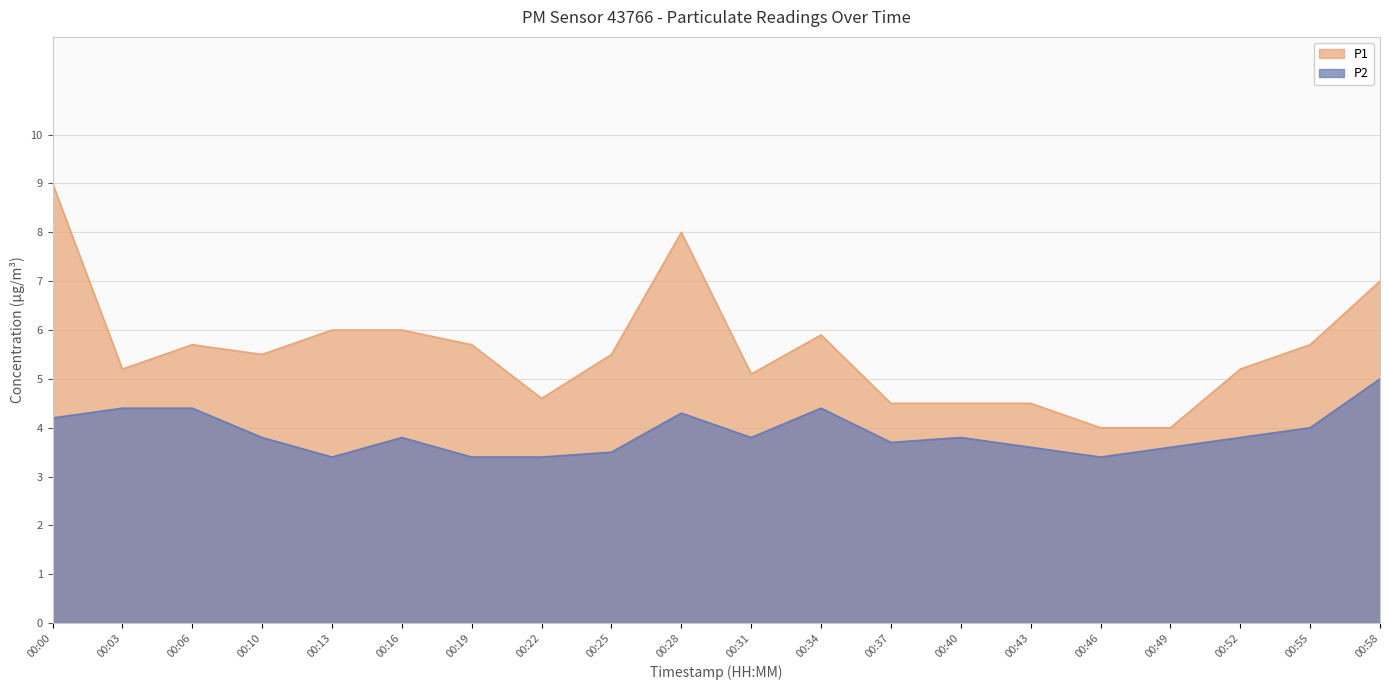

How many categories are shown in the chart?

20